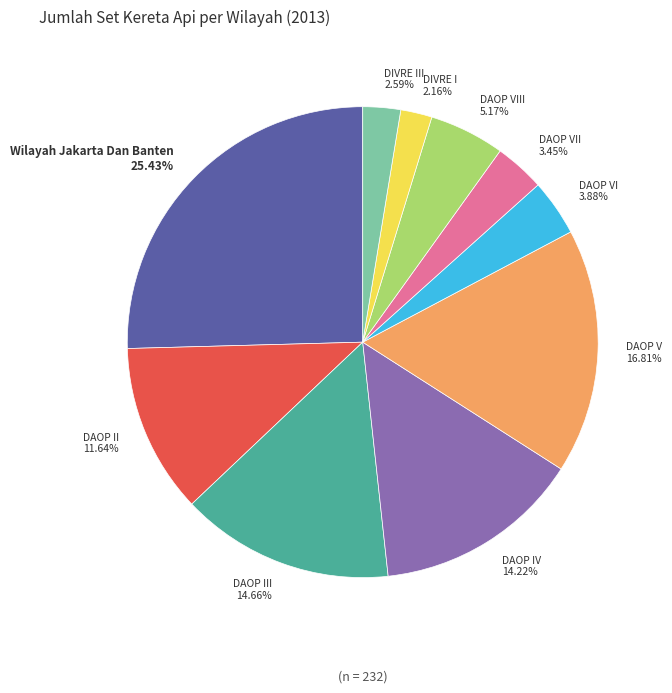

Does any single category account for the majority?

No